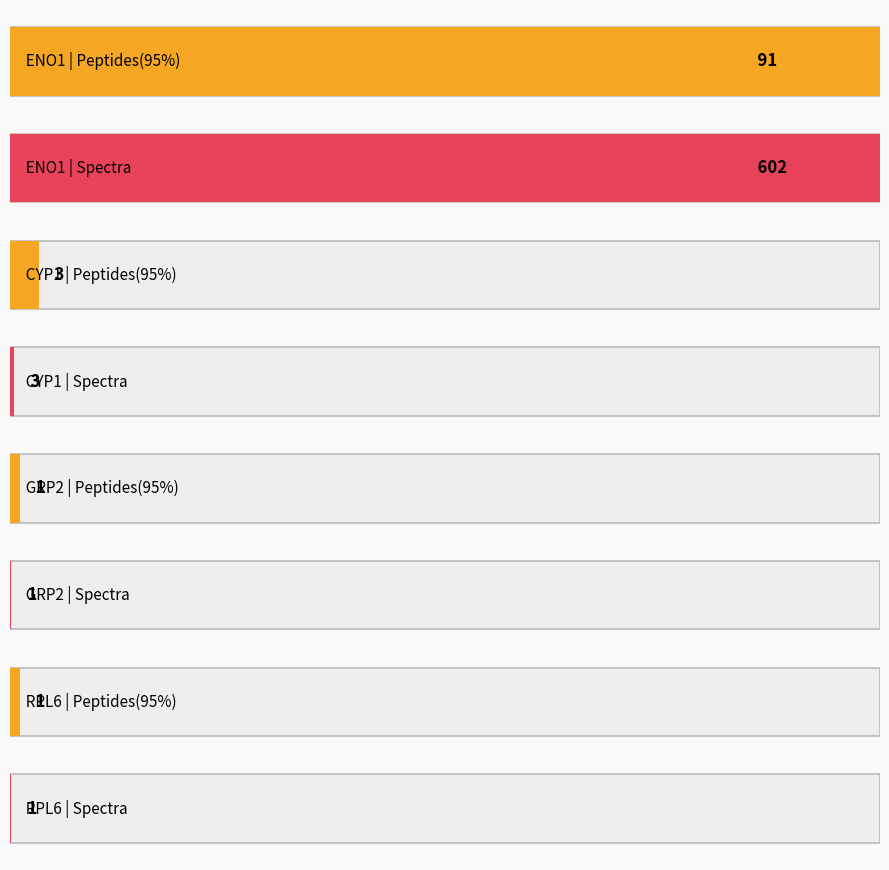

The value of Peptides(95%) at RPL6 is 1. True or false?

True